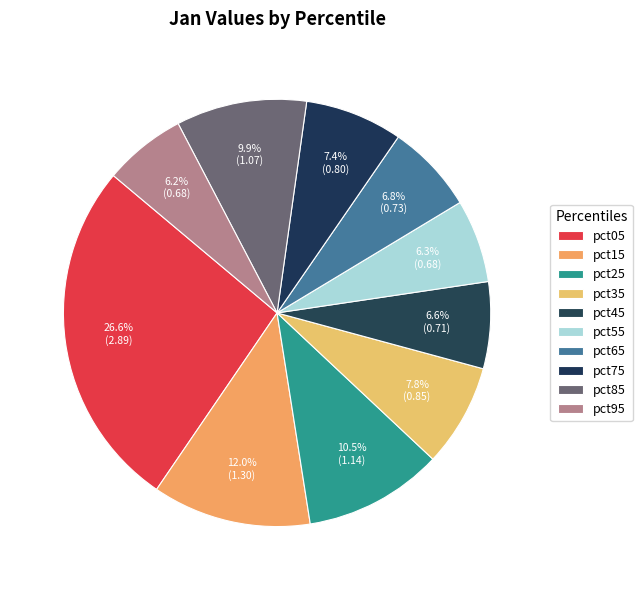

How many slices are in this pie chart?

10